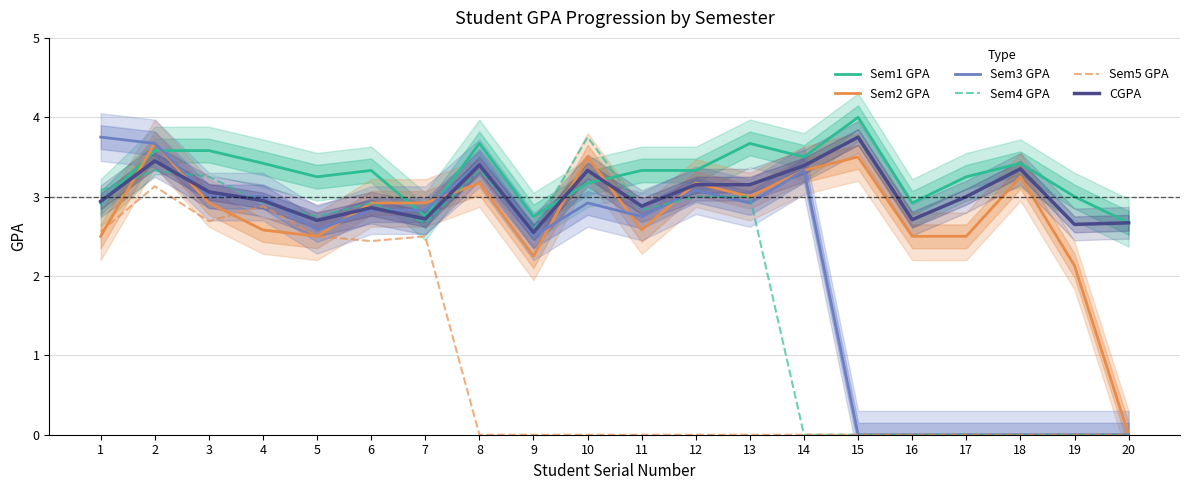

What is the spread (max minus min) of values at 16?

2.9